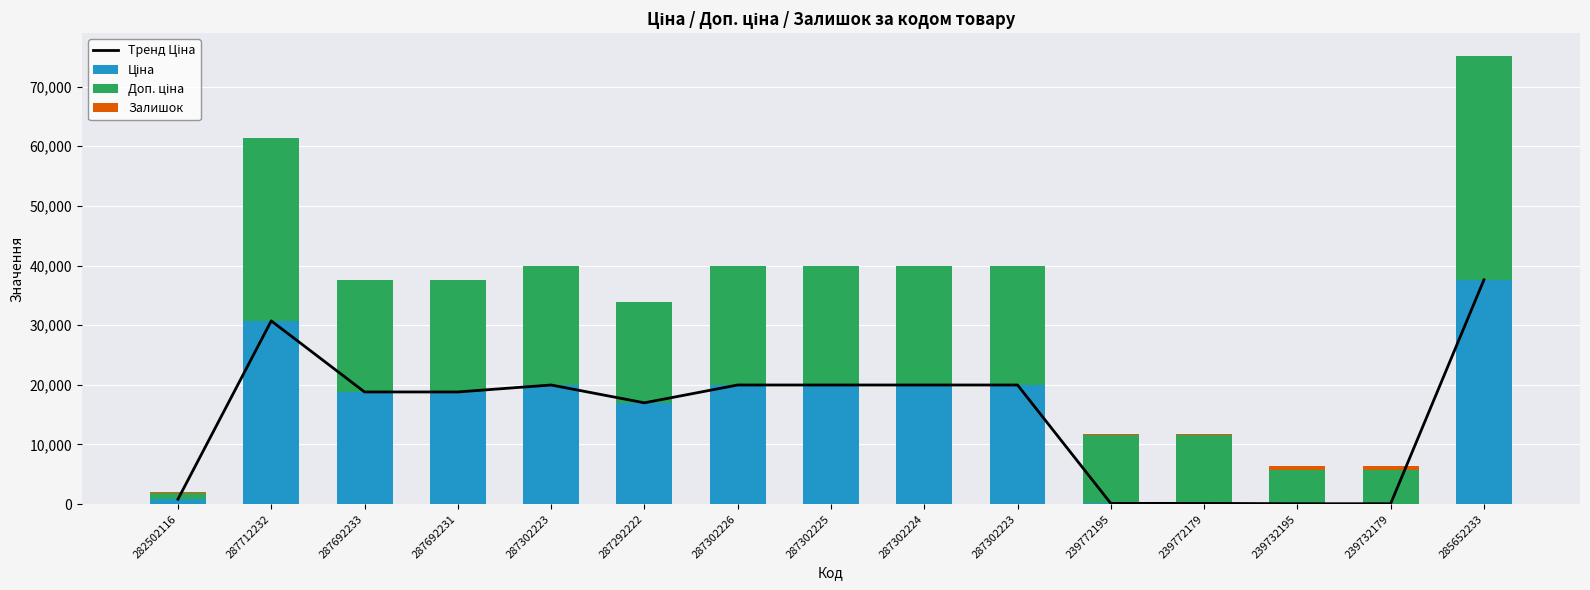

Where is Ціна nearest to the value 18825?

287692233